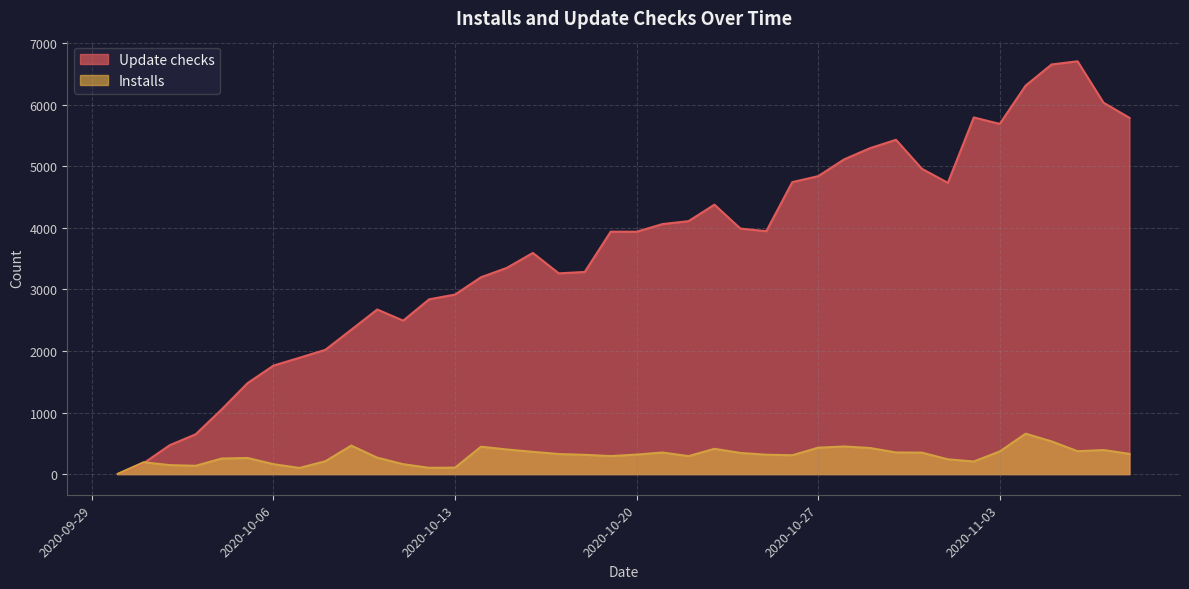

The value of Update checks at 2020-10-30 is 8863. True or false?

False